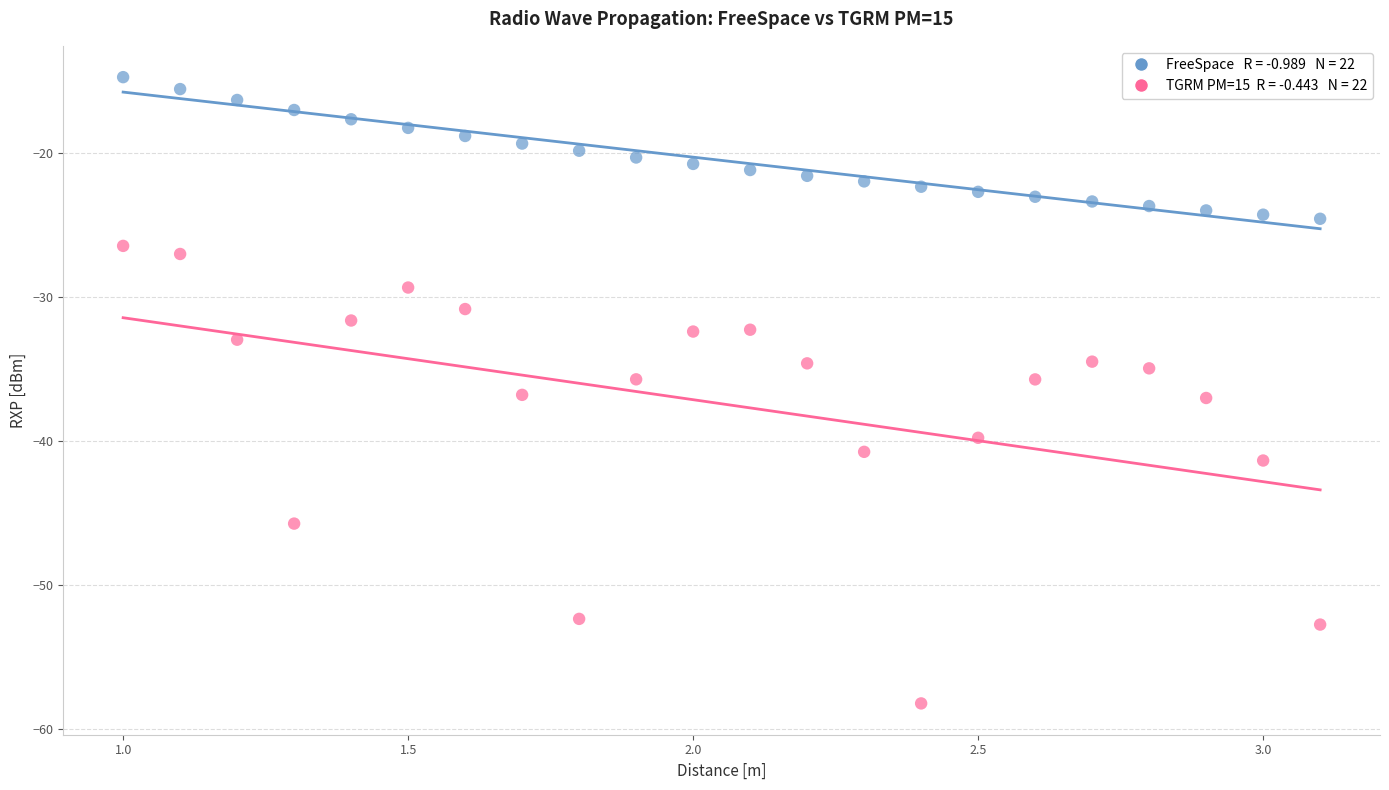

Across all data points, what is the range of Y values (max minus min)?

43.5